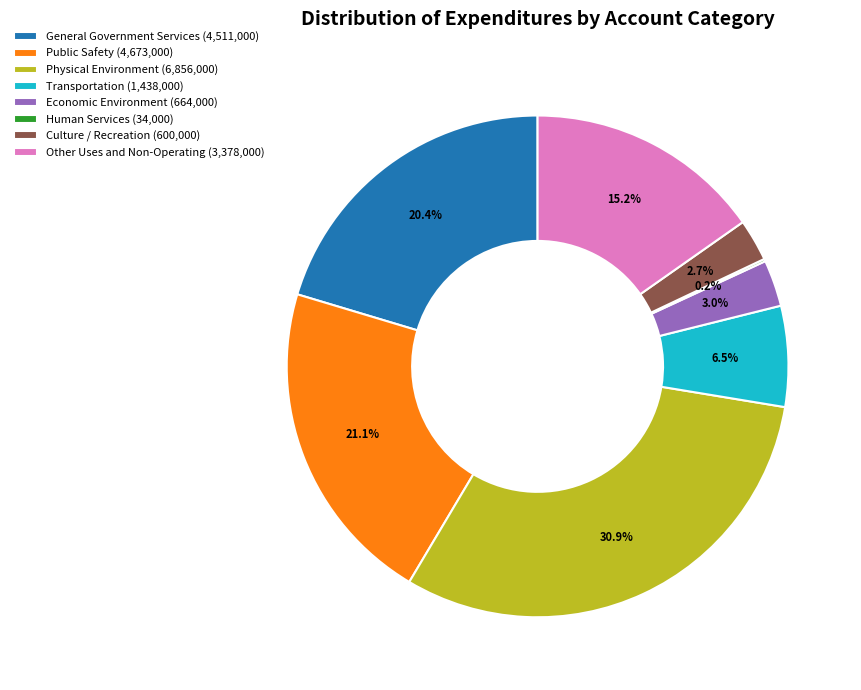

Does any single category account for the majority?

No